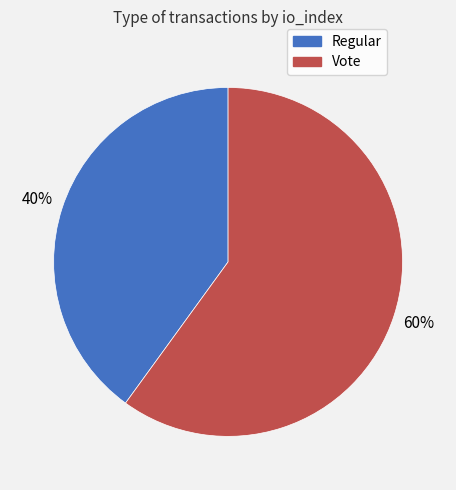

To the nearest percent, what portion does Regular represent?

40%